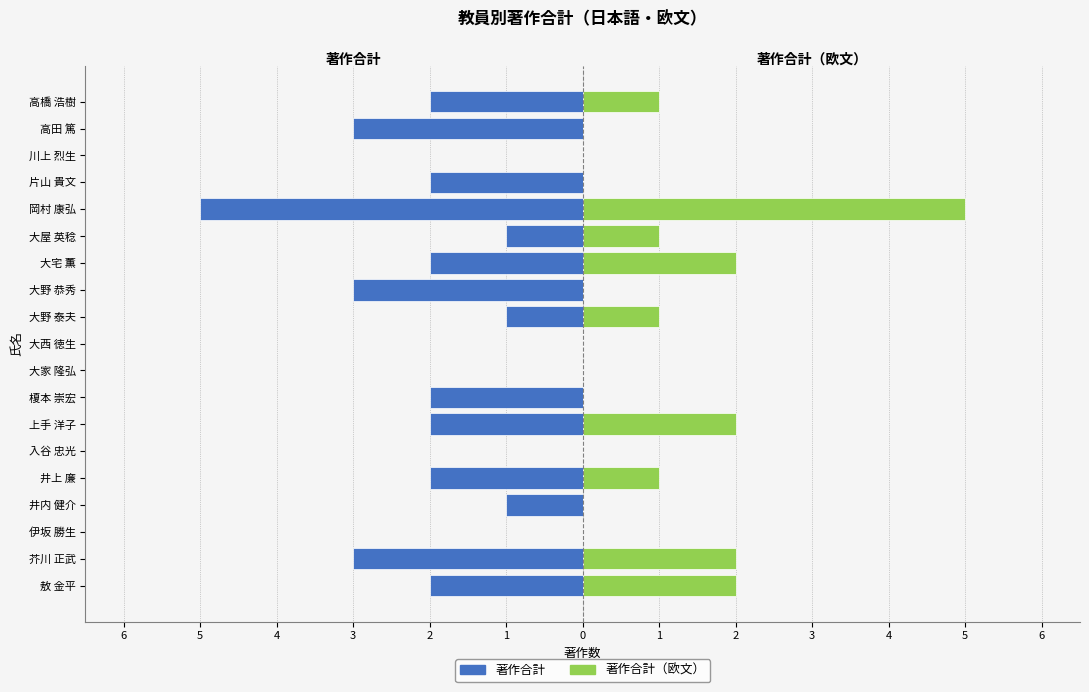

What are all the series names shown in the legend?

著作合計, 著作合計（欧文）